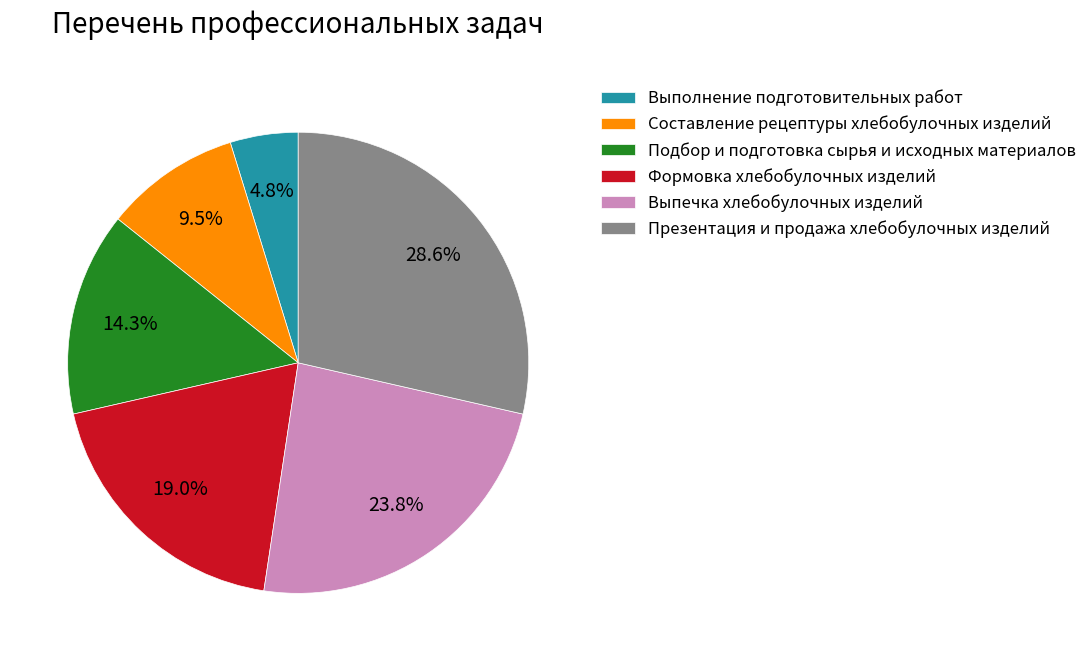

To the nearest percent, what percentage of the pie is Выполнение подготовительных работ?

5%